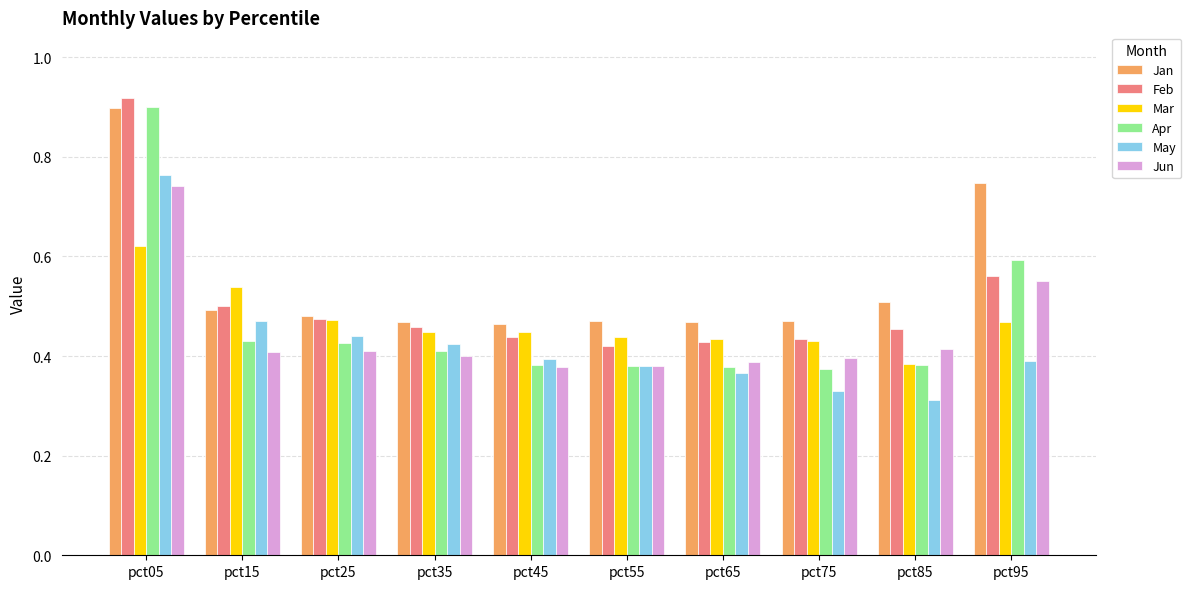

What is the spread (max minus min) of values at pct75?

0.1